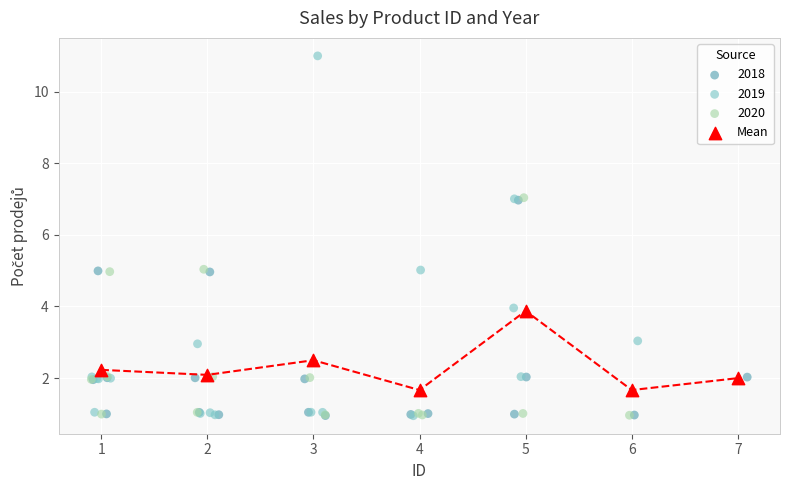

Which series has the widest spread of Y values?

2019